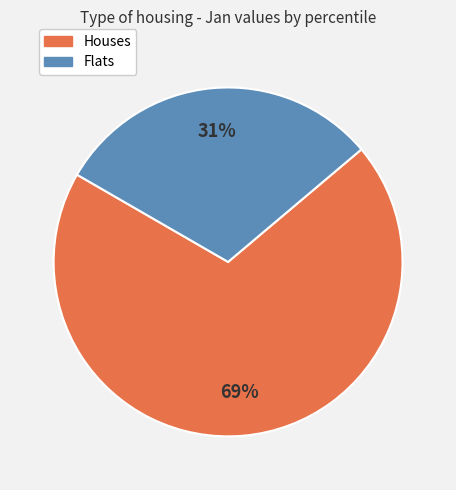

Does any single category account for the majority?

Yes